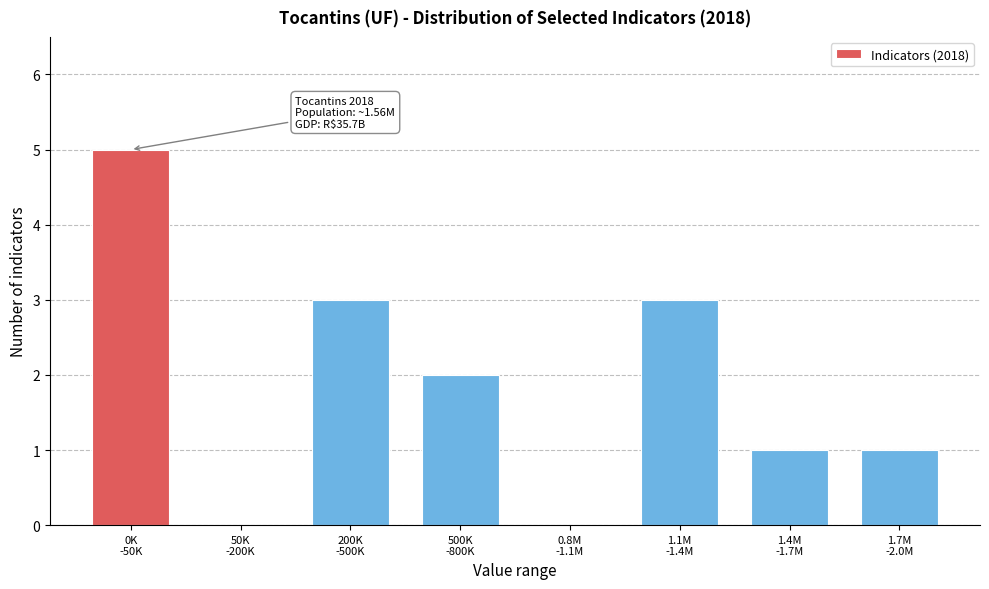

What is the greatest value displayed?

5